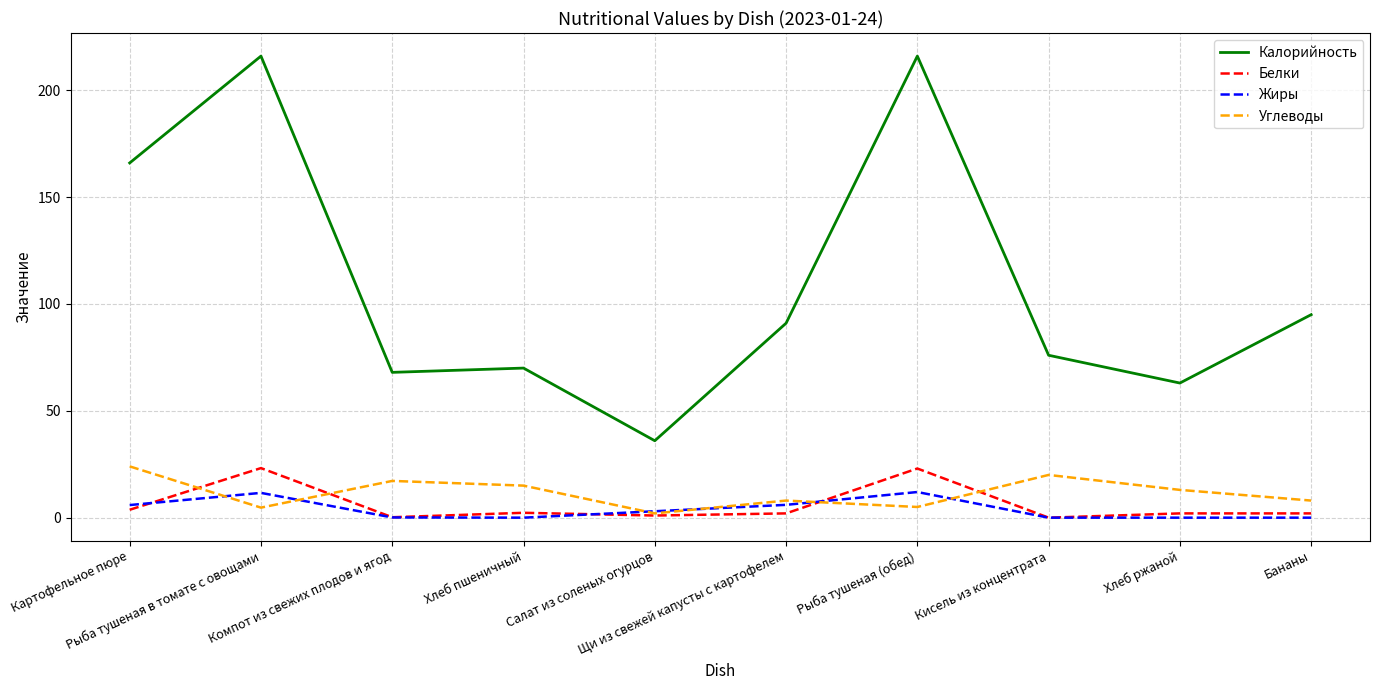

Which series has the widest spread of values?

Калорийность